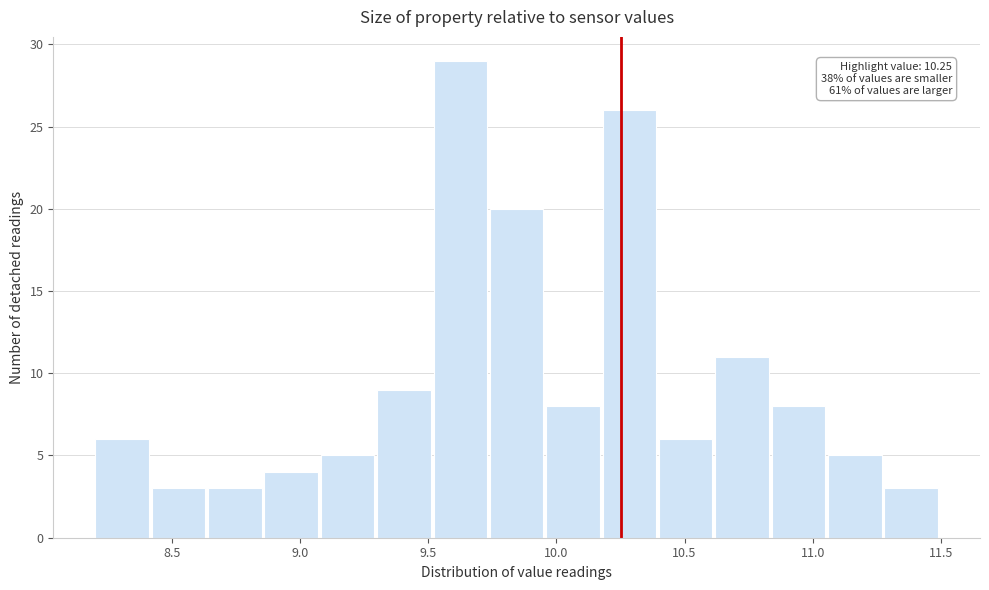

Over which range of the x-axis is the bar tallest?

9.52 to 9.74